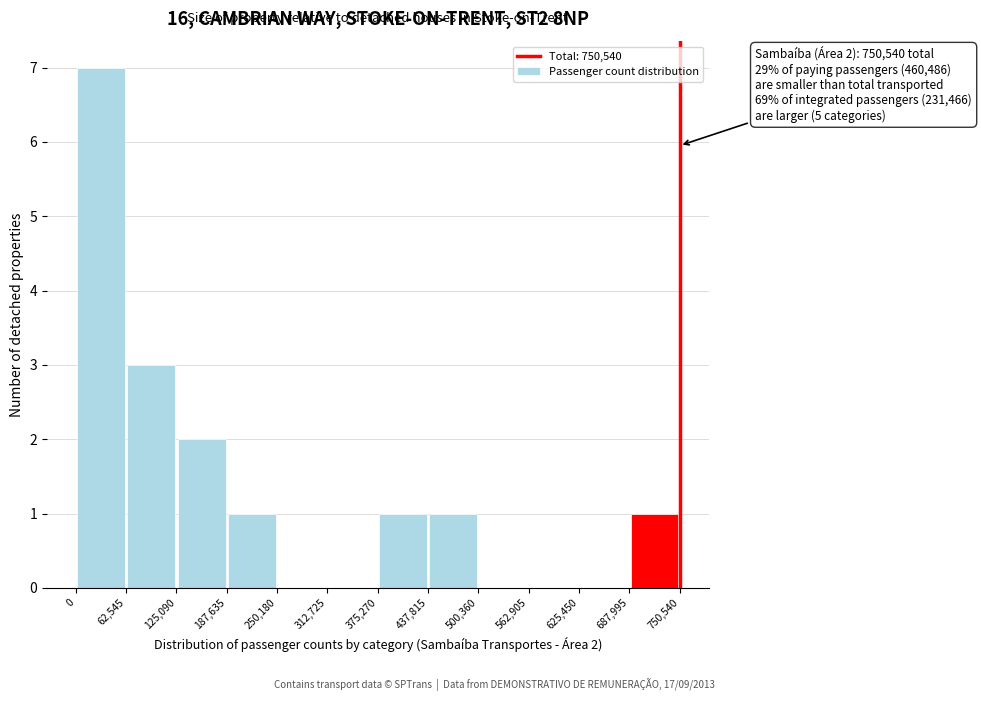

Which range on the x-axis has the tallest bar?

0 to 62,545